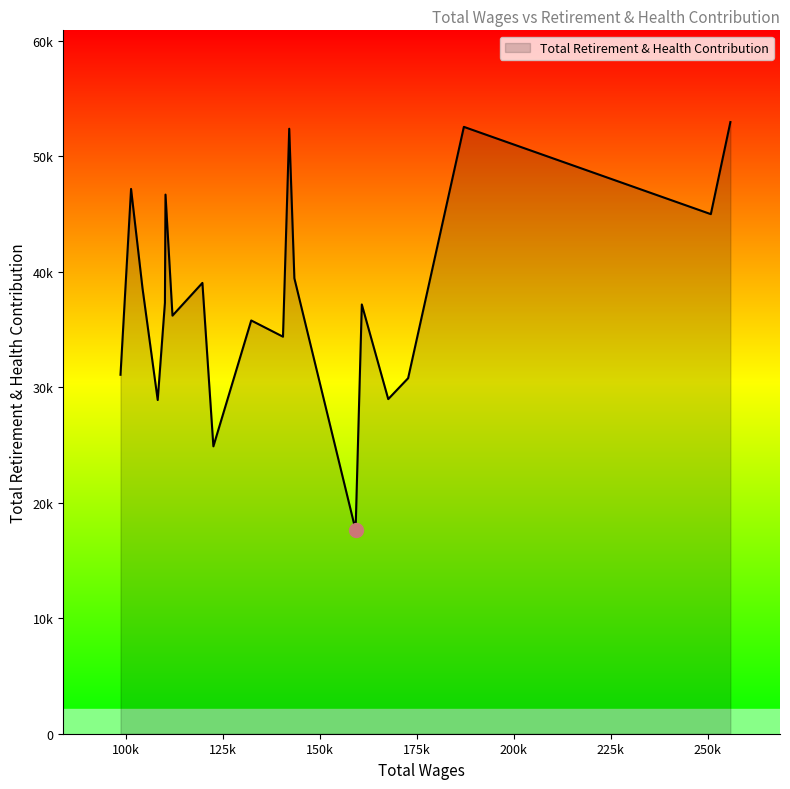

What is the smallest value displayed?

17640